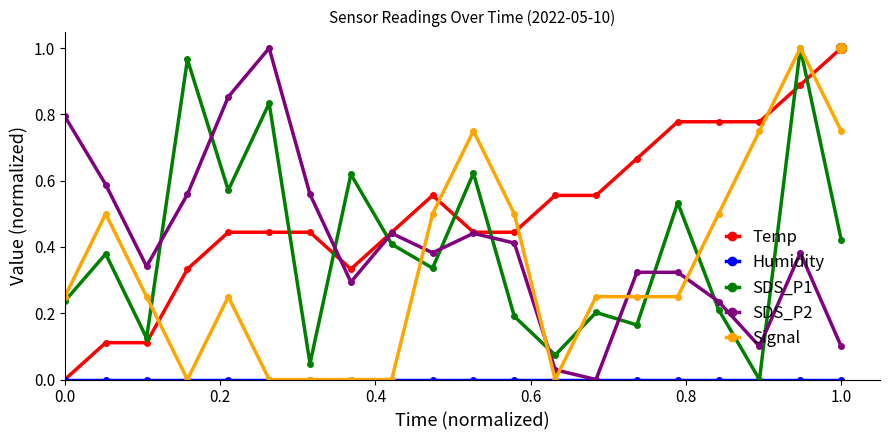

In SDS_P2, how many points are lower than both neighbors (excluding endpoints)?

5